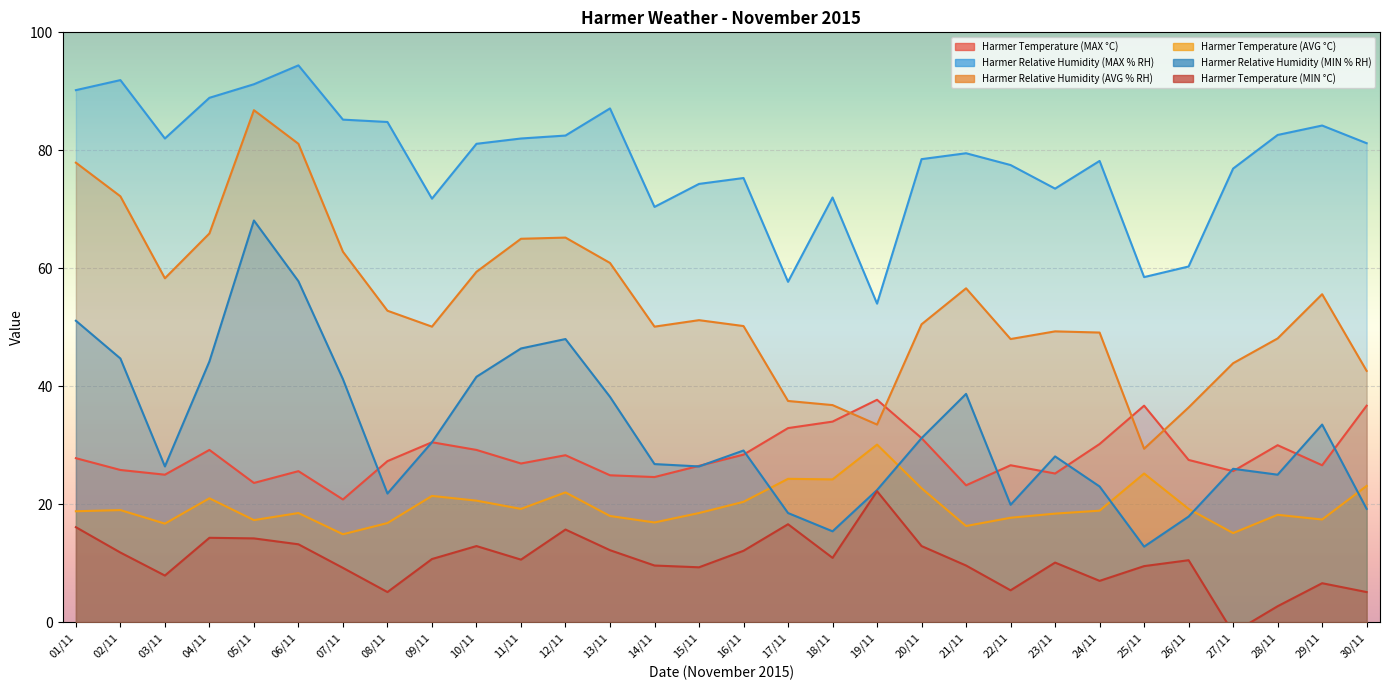

What is the value of the Harmer Temperature (AVG °C) point at the 3rd from the left?

16.7